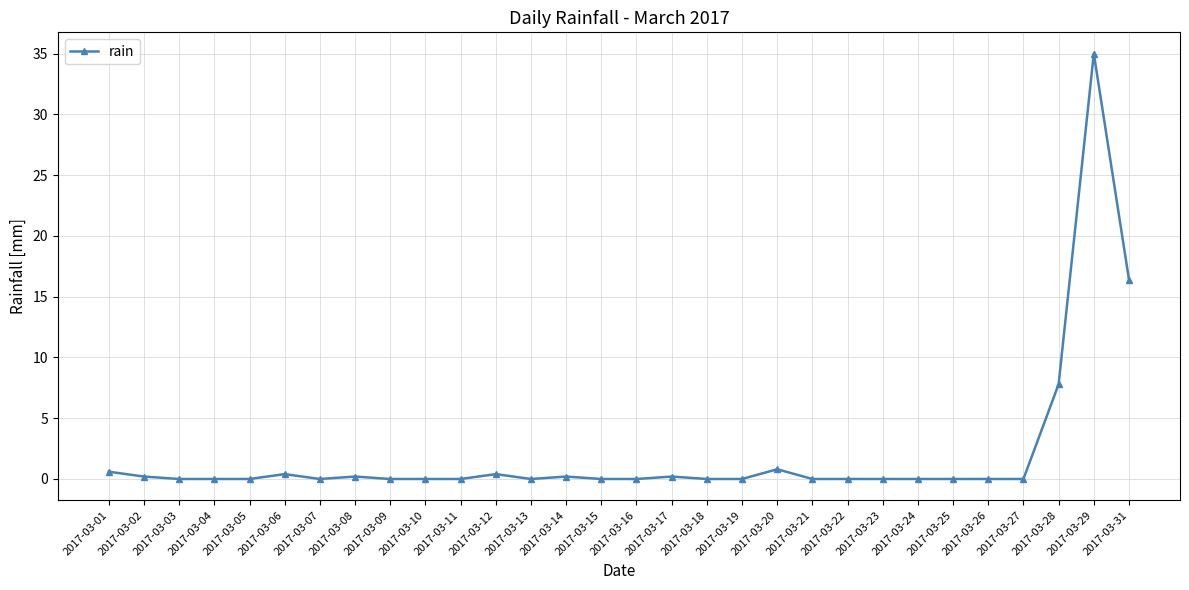

True or false: the data shows -24.4 at 2017-03-19.

False